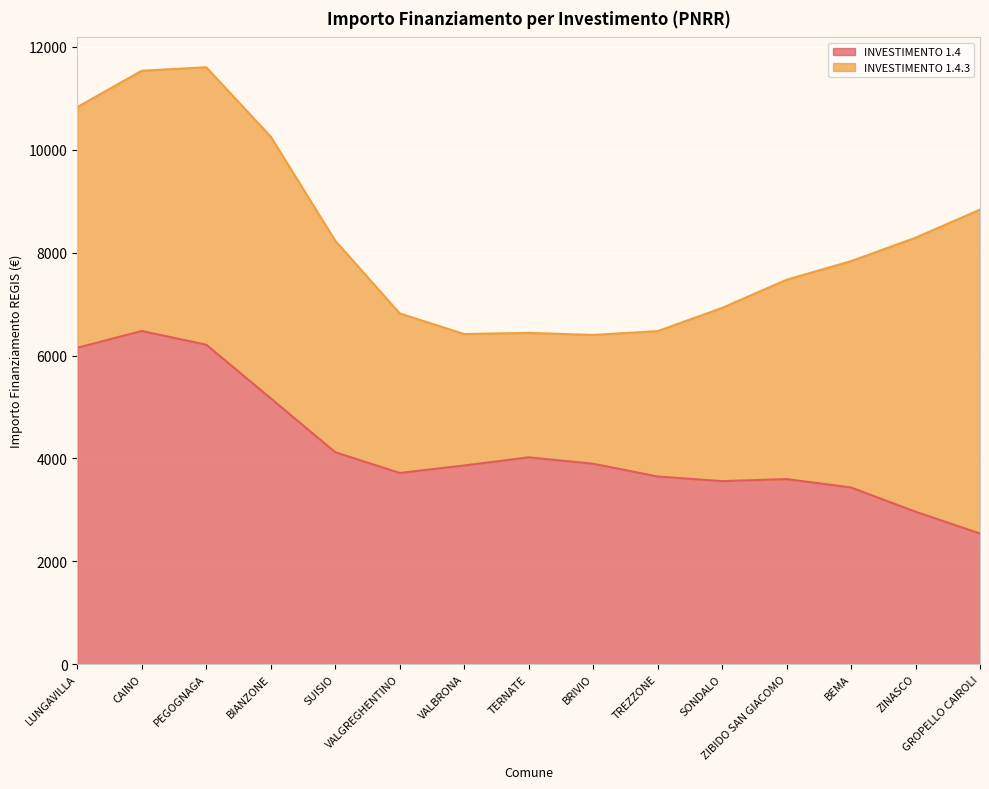

At which label does INVESTIMENTO 1.4.3 first exceed 3087?

LUNGAVILLA